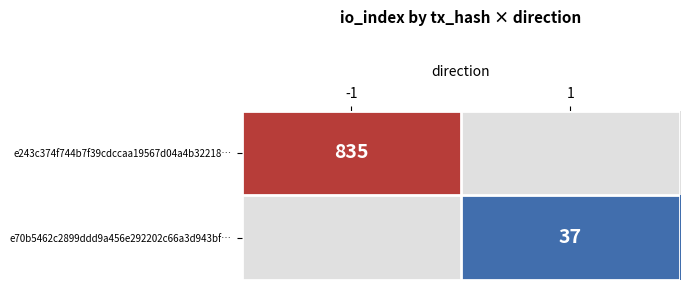

At how many categories does at least one series exceed 703?

1